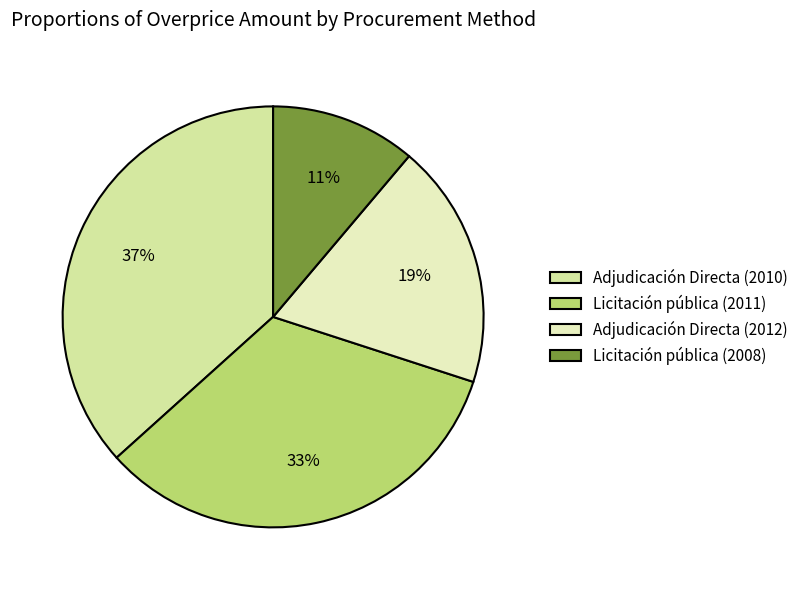

How many slices are in this pie chart?

4